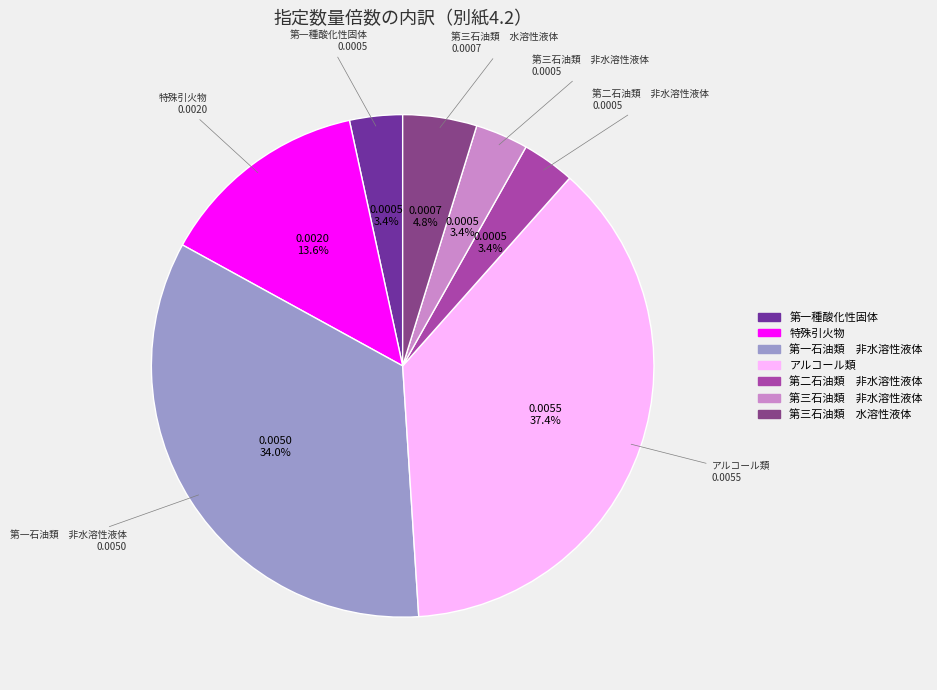

How many segments does this pie chart have?

7